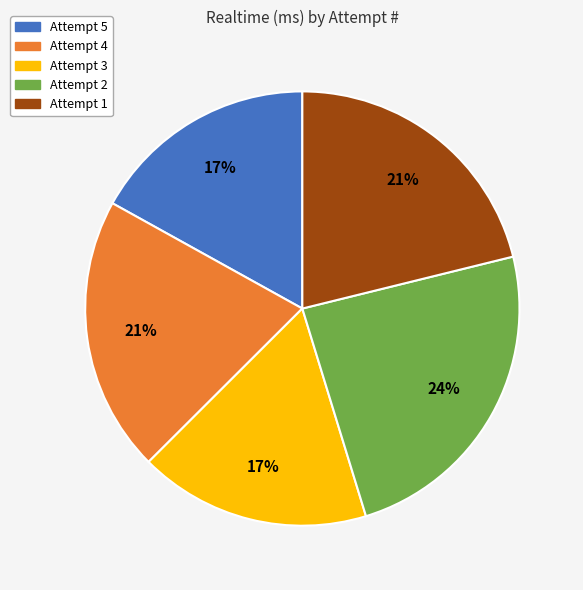

To the nearest percent, what is the difference between the Attempt 4 and Attempt 5 slice percentages?

4%